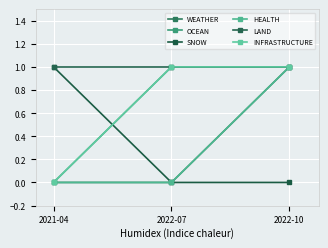

Rank the series by their maximum value, from lowest to highest.

WEATHER, OCEAN, SNOW, HEALTH, LAND, INFRASTRUCTURE